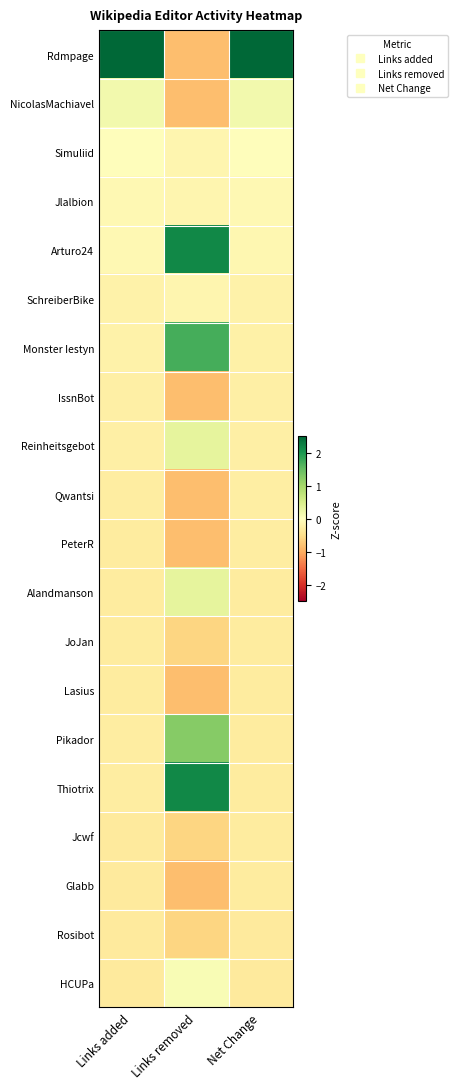

Which series changed the most between Links added and Links removed?

Rdmpage